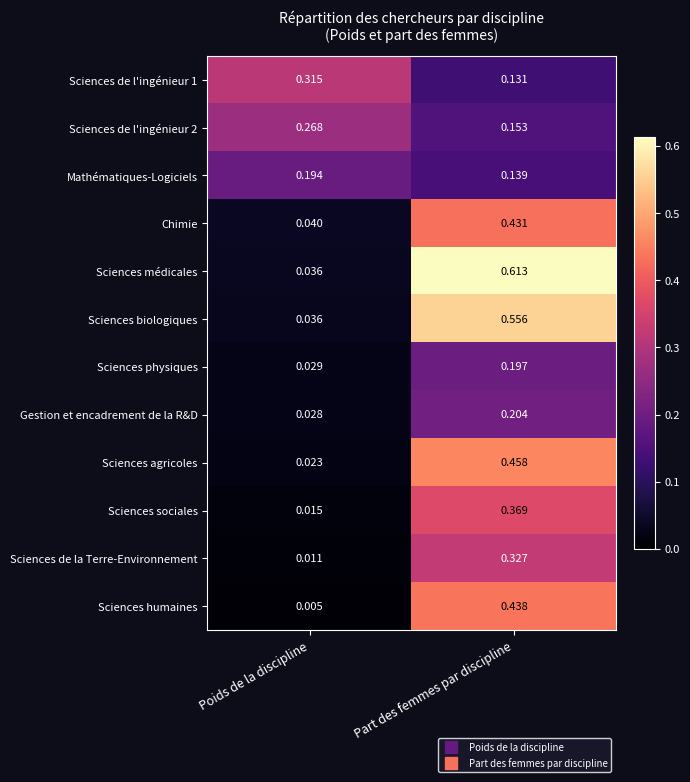

List the labels in order of Sciences de l'ingénieur 2 value, smallest first.

Part des femmes par discipline, Poids de la discipline